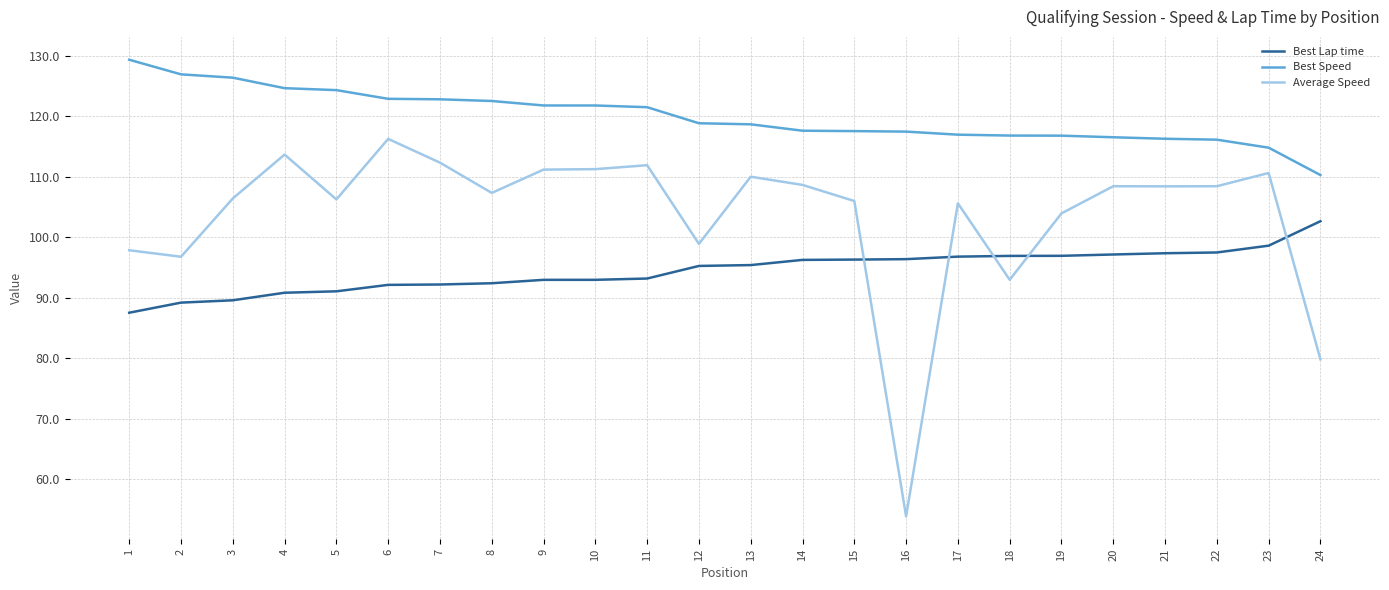

The value of Best Lap time at 20 is 97.1. True or false?

True